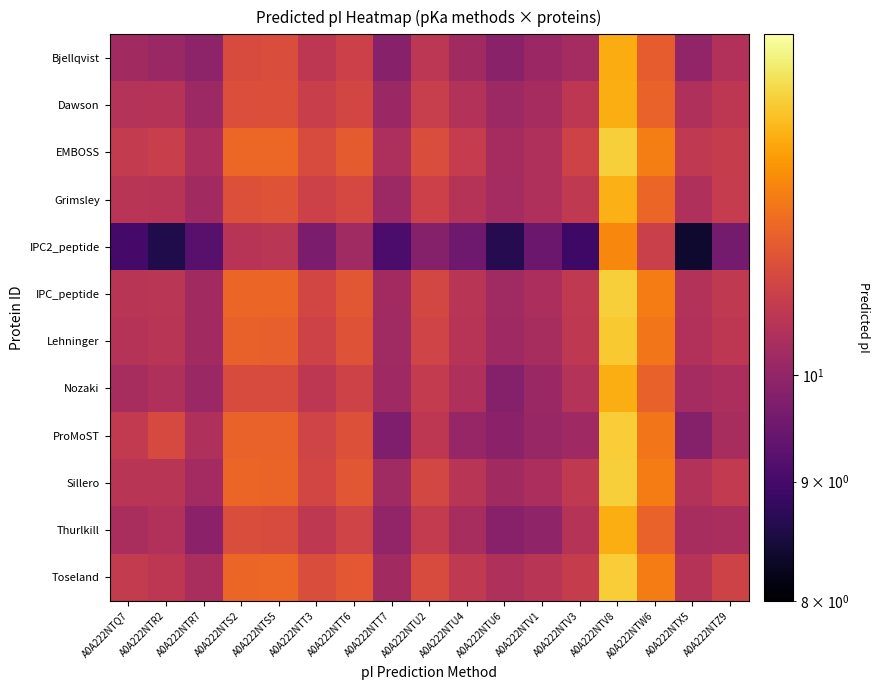

At how many categories does at least one series exceed 10?

17